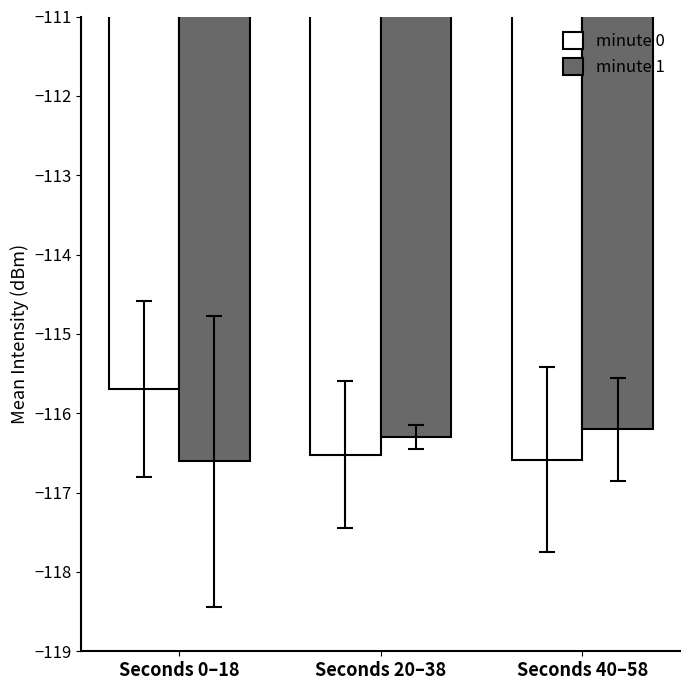

What is the label of the 1st bar from the right?

Seconds 40–58